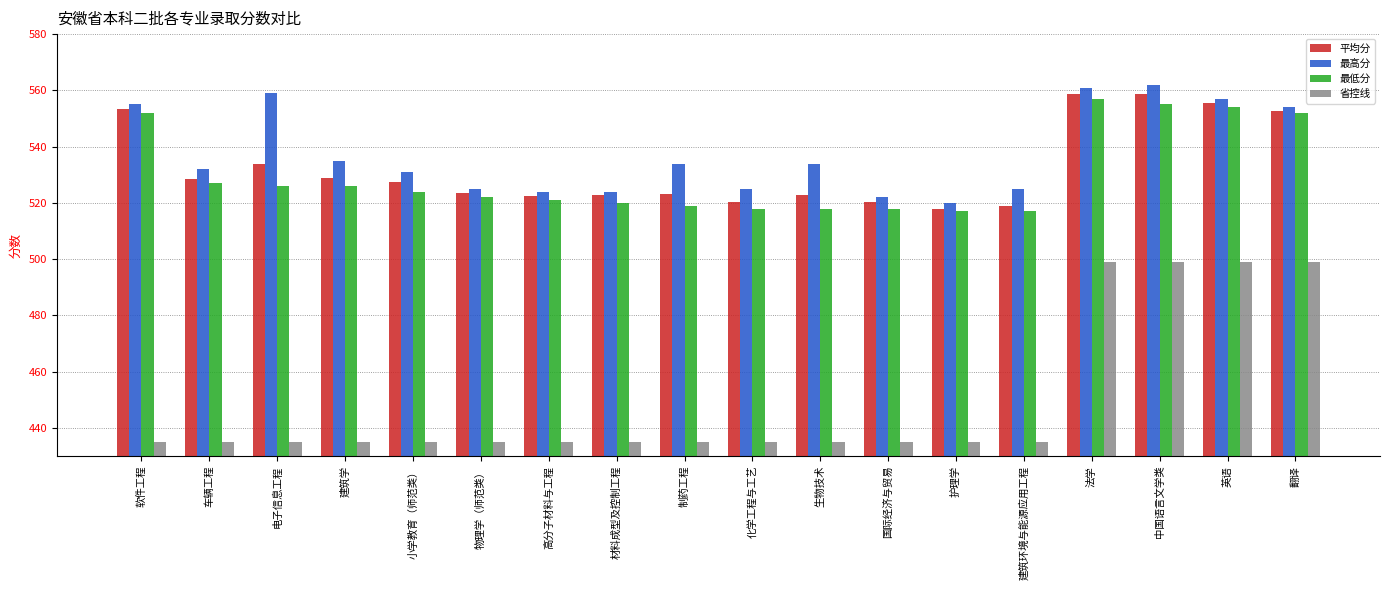

What is the sum of all 最低分 values?

9543.0